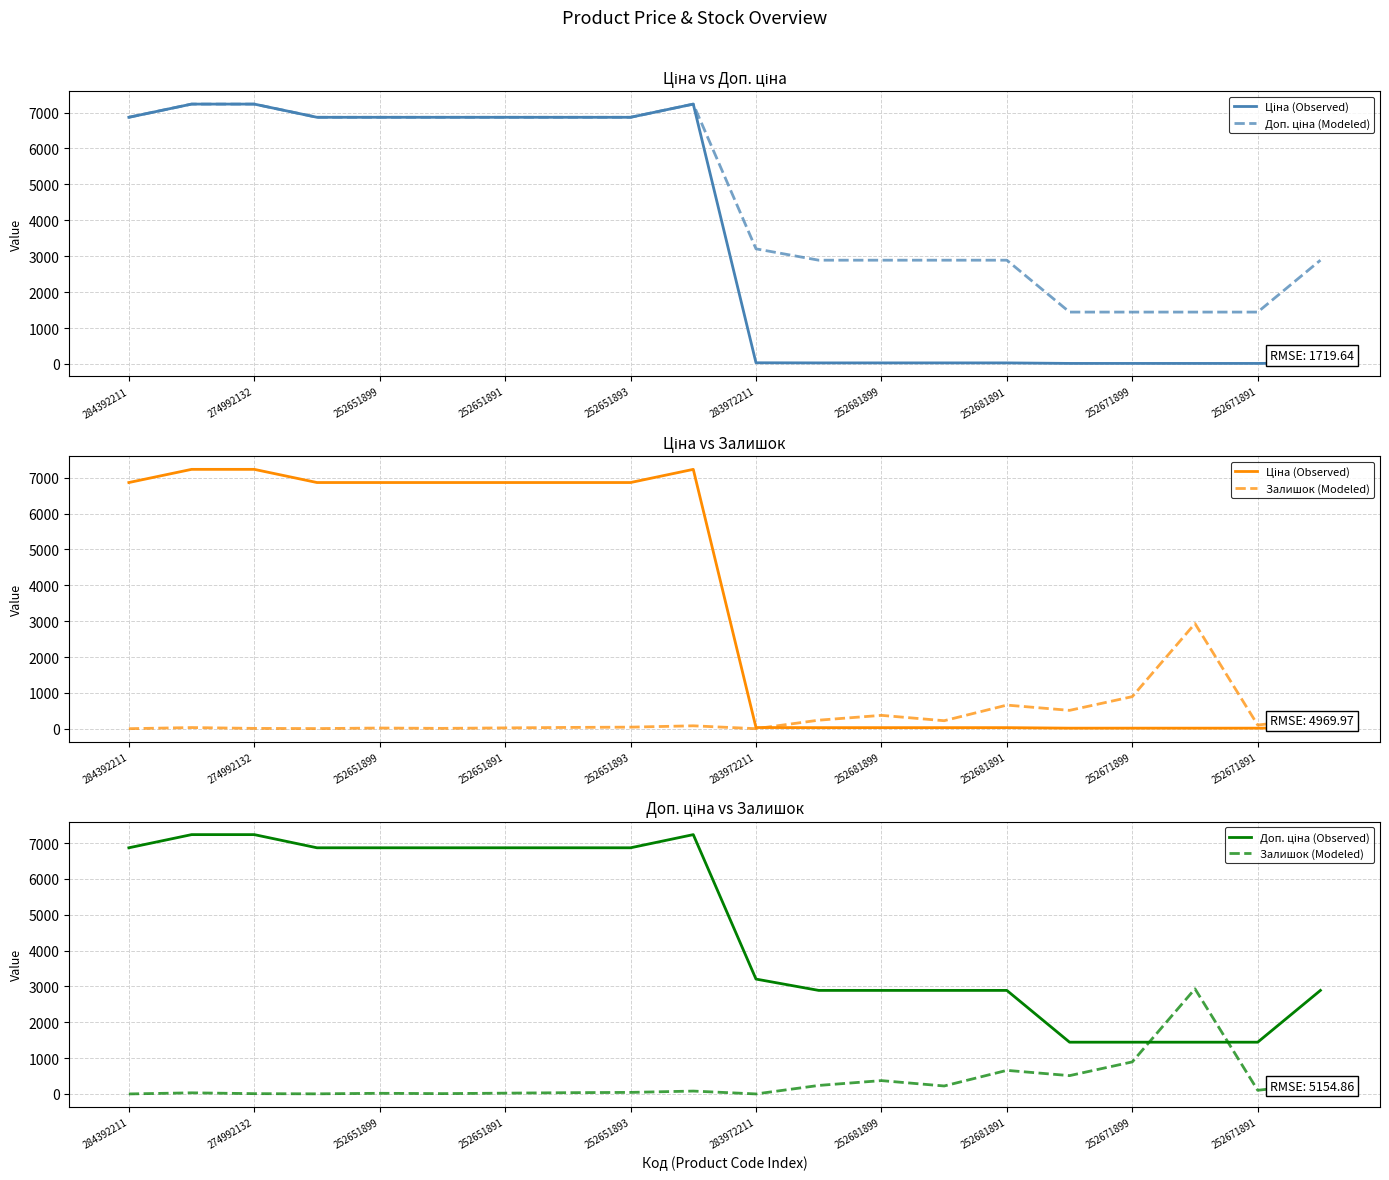

How many times do Залишок (Modeled) and Доп. ціна (Modeled) cross each other?

2